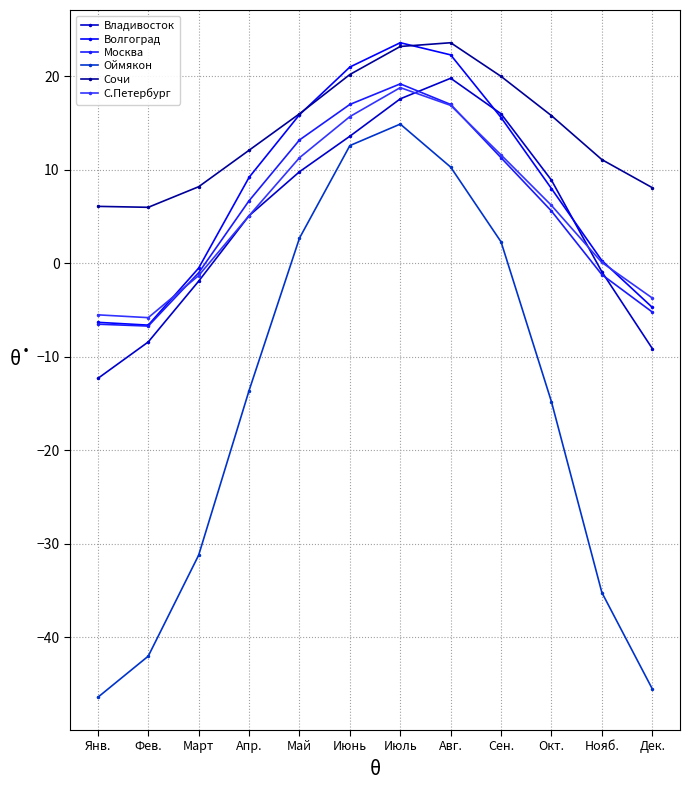

Which category has the highest value in the Сочи series?

Авг.